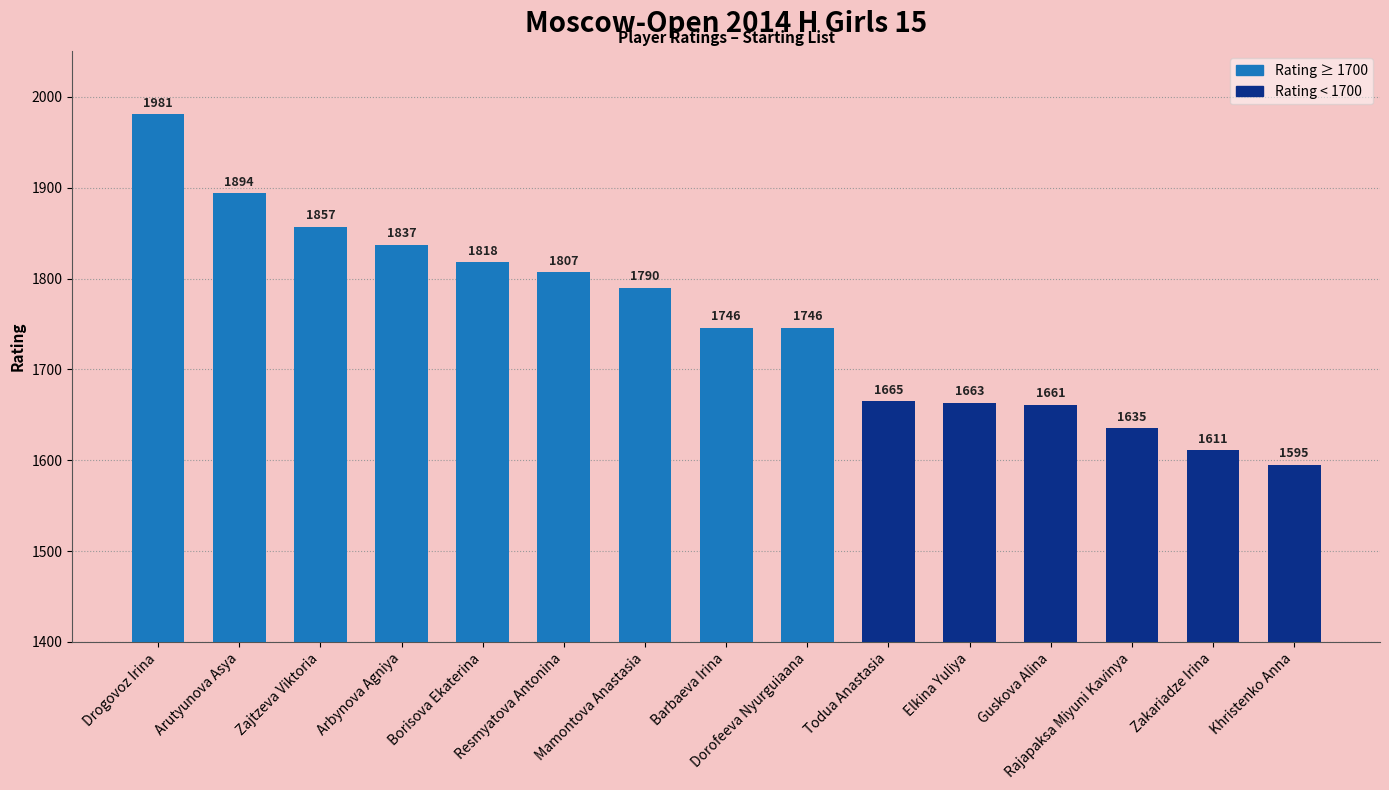

Reading left to right, list all the values displayed in this chart.

Drogovoz Irina=1981	Arutyunova Asya=1894	Zajtzeva Viktoria=1857	Arbynova Agniya=1837	Borisova Ekaterina=1818	Resmyatova Antonina=1807	Mamontova Anastasia=1790	Barbaeva Irina=1746	Dorofeeva Nyurguiaana=1746	Todua Anastasia=1665	Elkina Yuliya=1663	Guskova Alina=1661	Rajapaksa Miyuni Kavinya=1635	Zakariadze Irina=1611	Khristenko Anna=1595